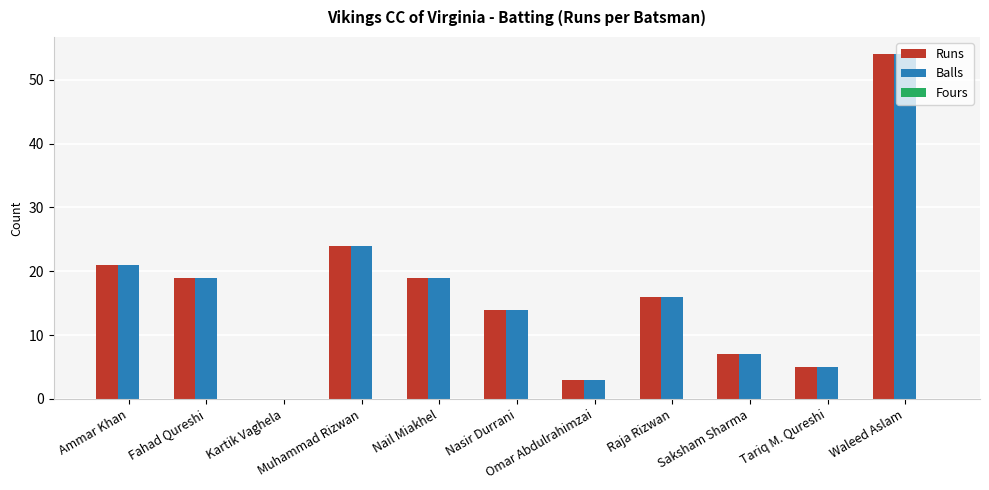

What is the sum of all Balls values?

182